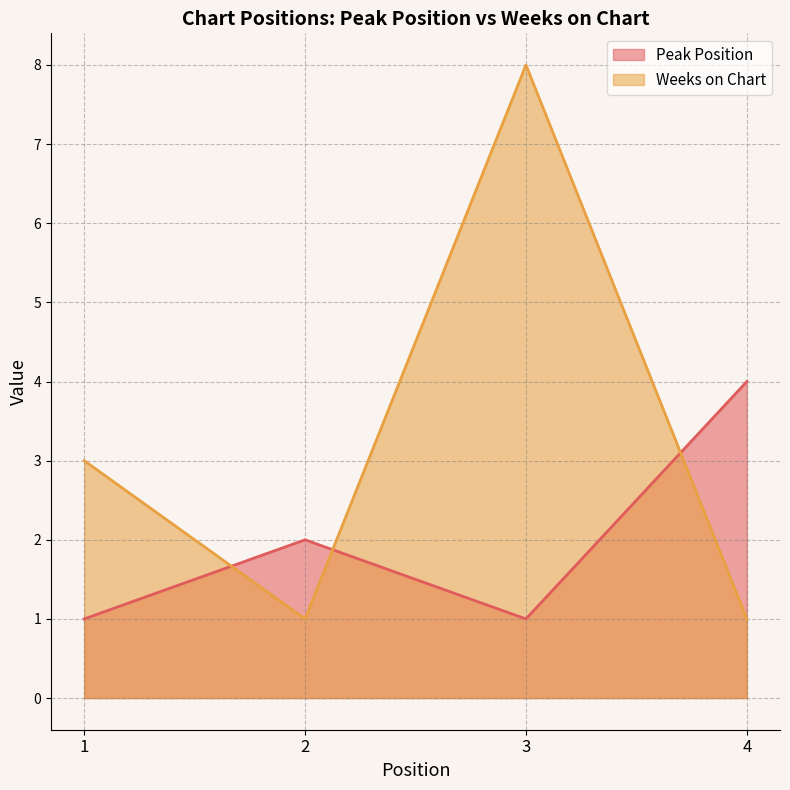

Which series has the widest spread of values?

Weeks on Chart